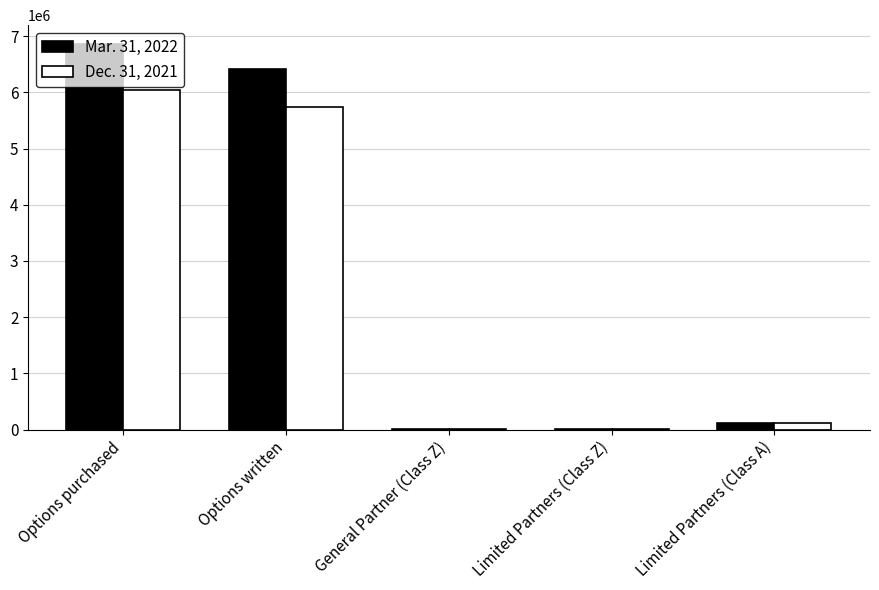

The Mar. 31, 2022 series shows 2158794.4 at Options written. True or false?

False